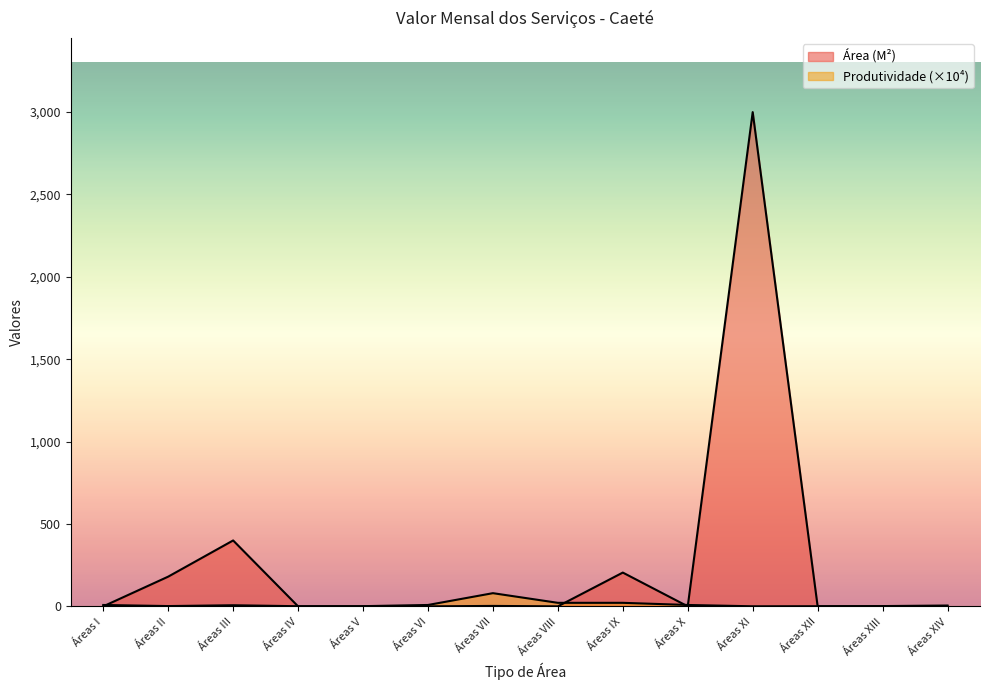

Which series has the largest total across all categories?

Área (M²)